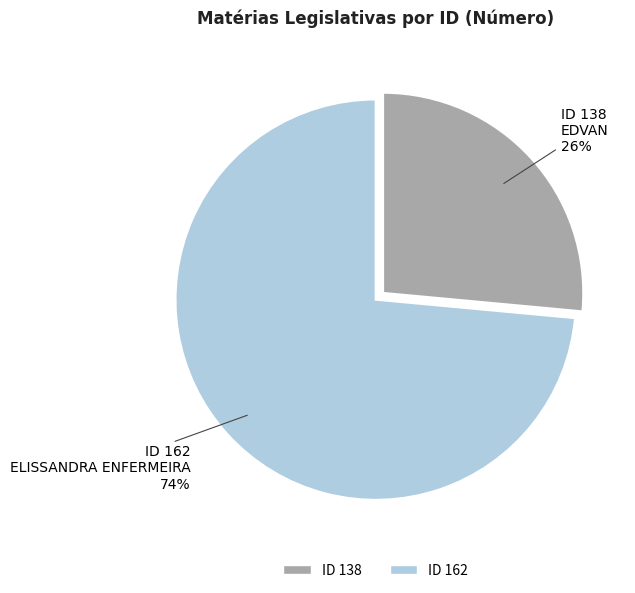

What is the smallest slice in the pie chart?

ID 138